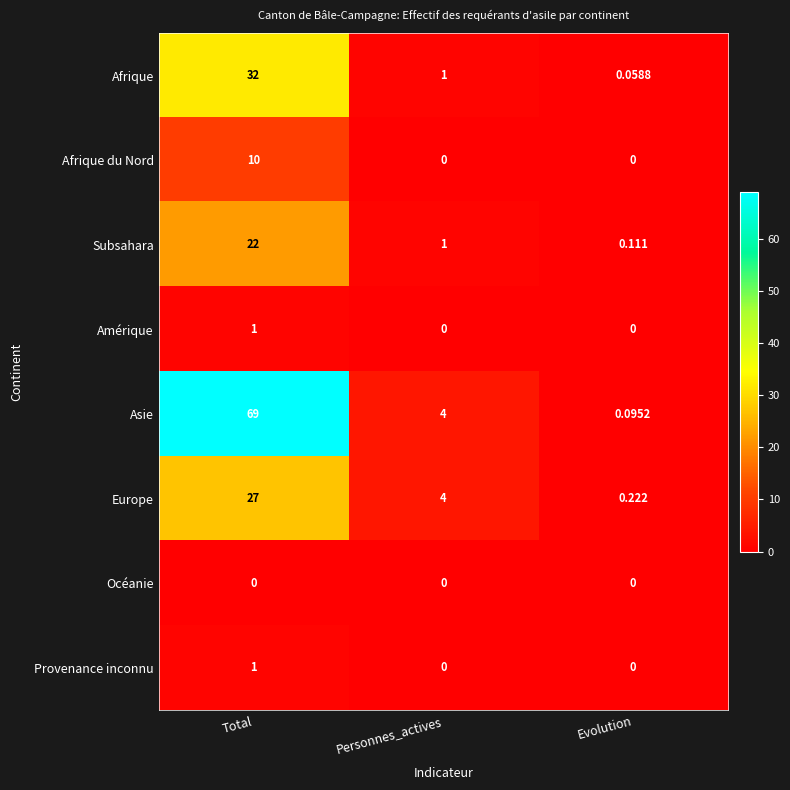

Which series has the widest spread of values?

Asie